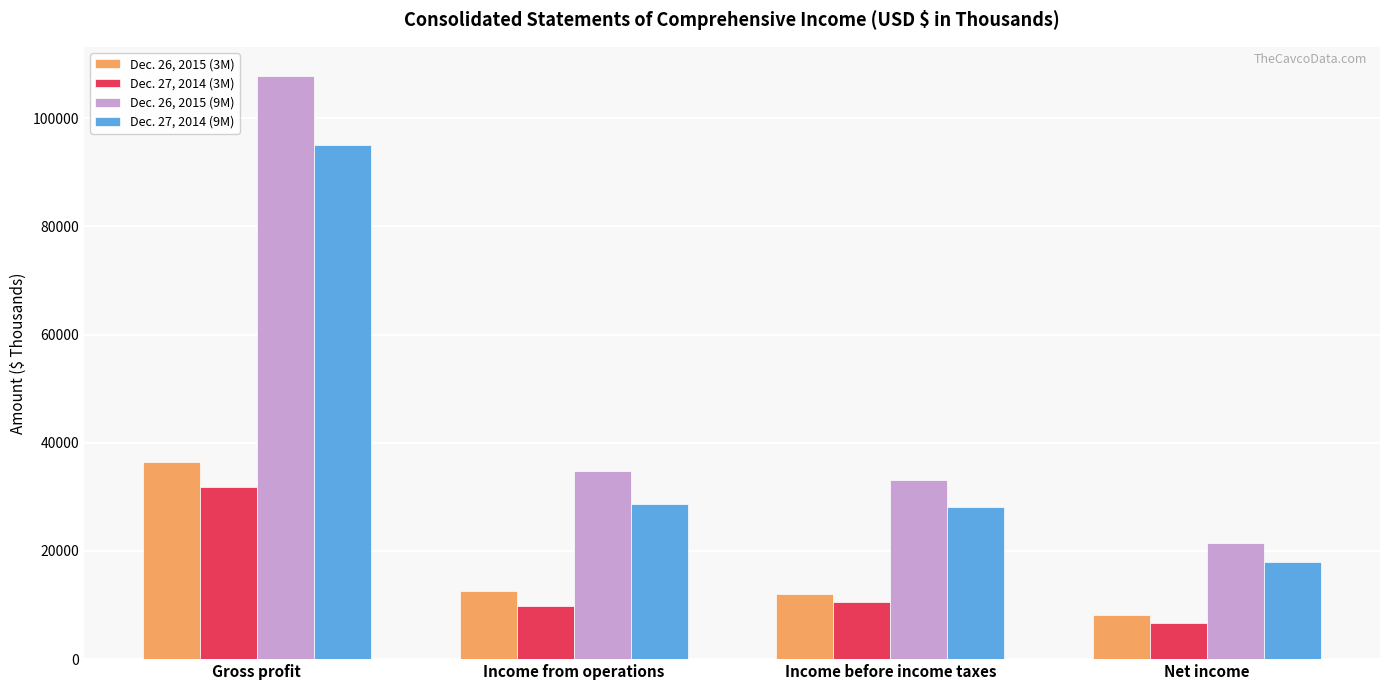

What position from the right is Income from operations?

3